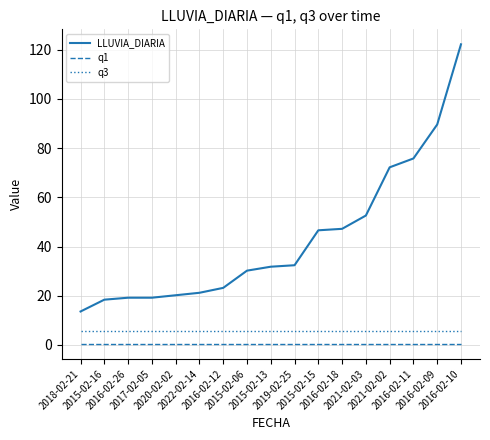

True or false: q1 and q3 cross at least once.

False